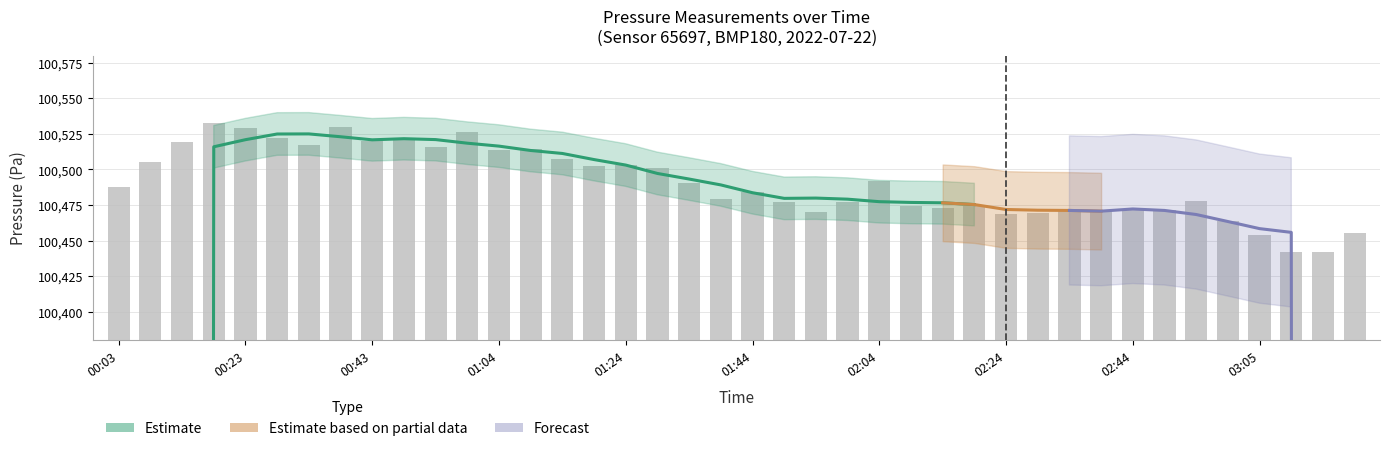

How many values exceed 100487?

20